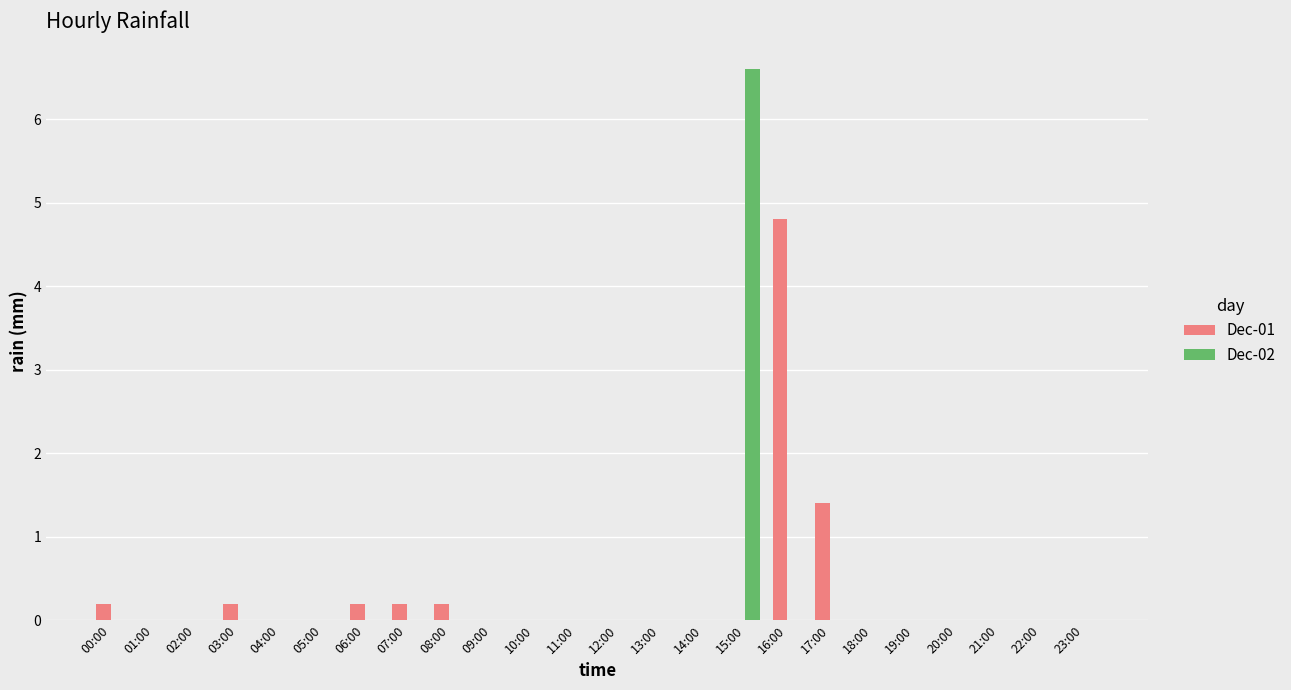

Which series has the largest range (max minus min)?

Dec-02